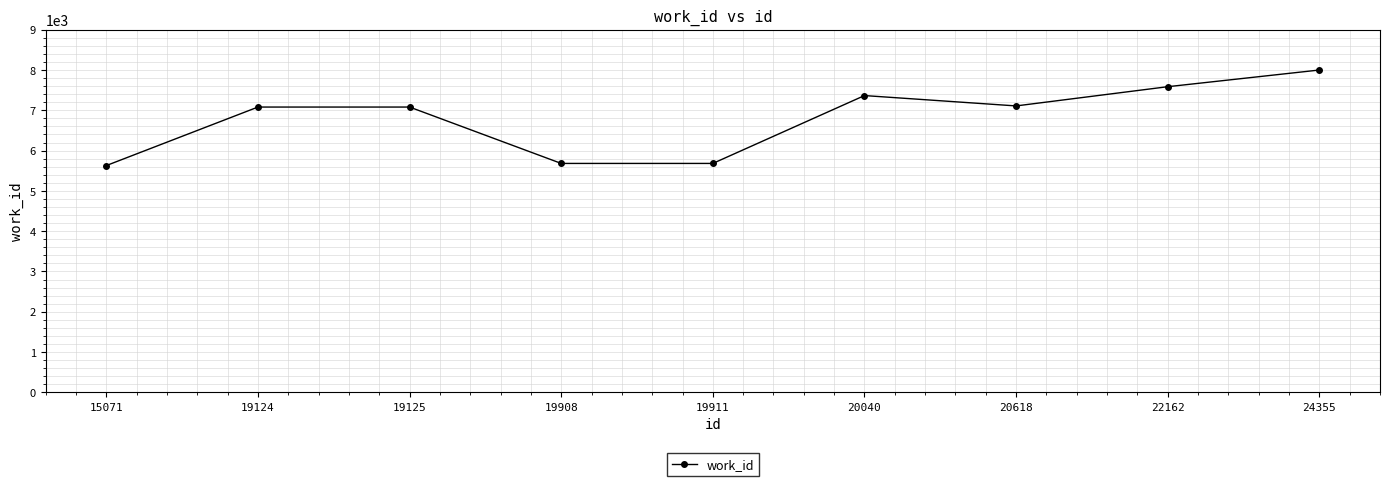

How many lines are shown in the chart?

1